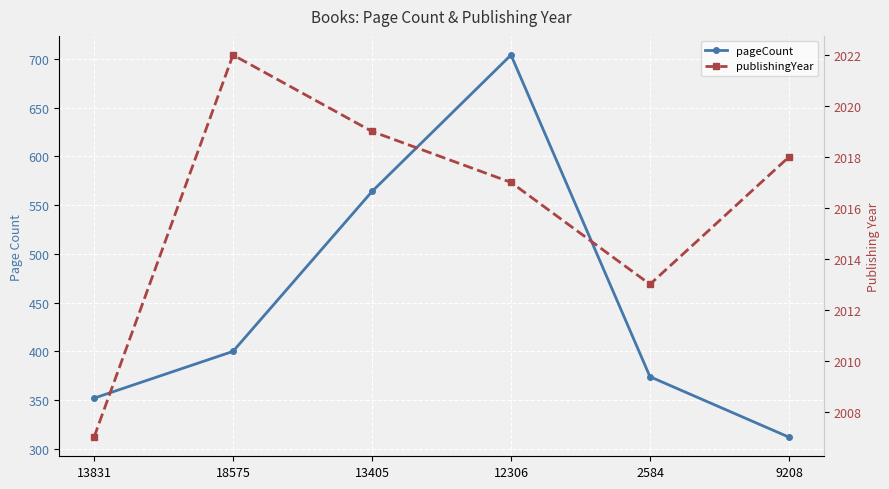

At which label does pageCount reach its minimum?

9208